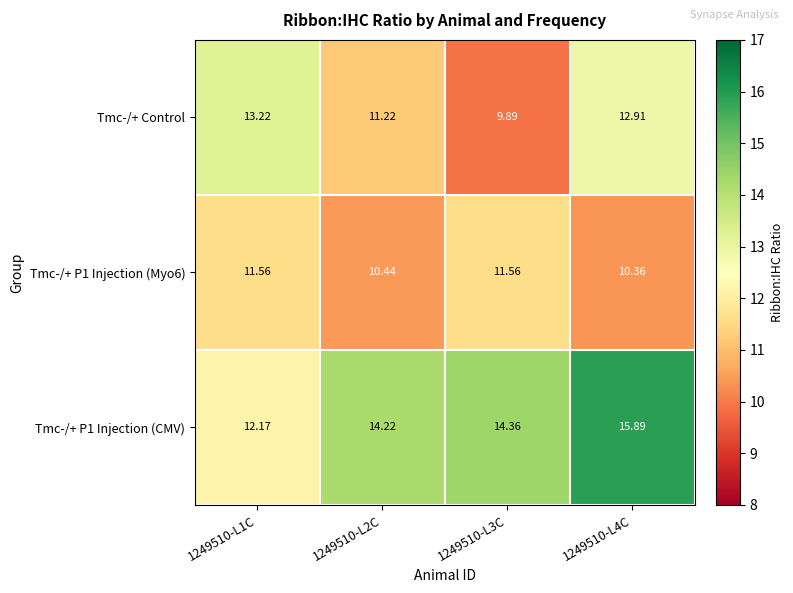

Between 1249510-L1C and 1249510-L3C, which series saw the biggest shift?

Tmc-/+ Control